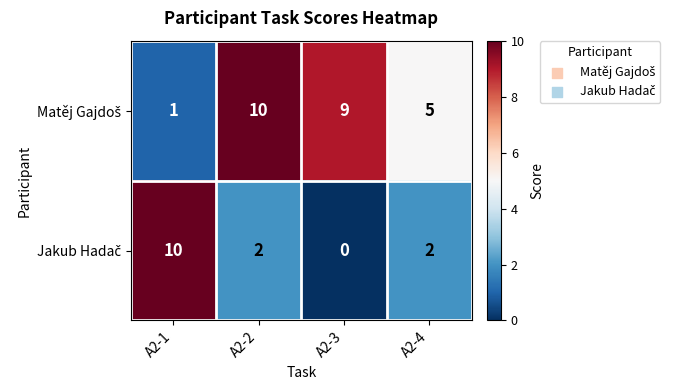

What is the greatest value displayed?

10